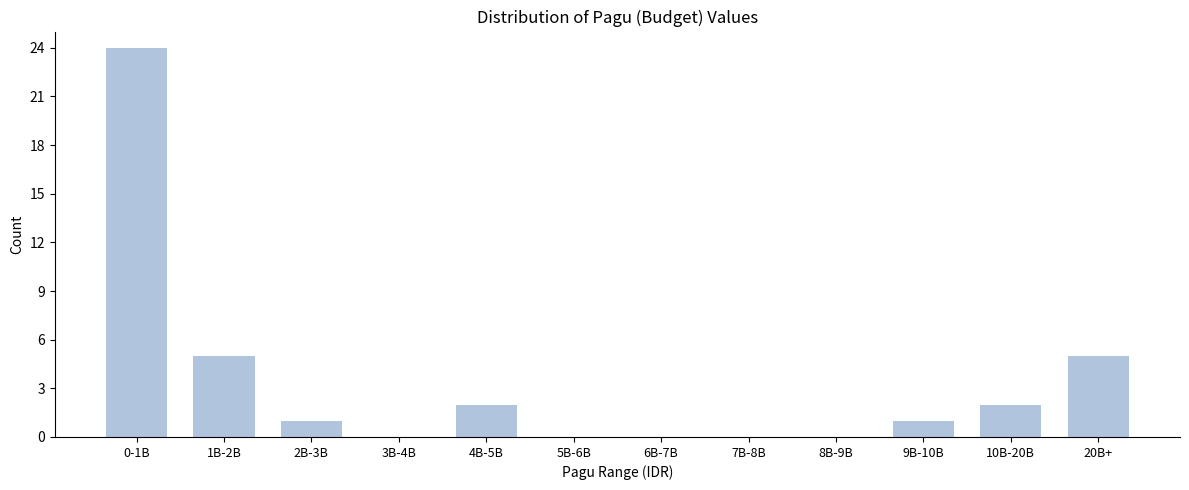

Reading left to right, extract all data points from this chart.

0-1B=24	1B-2B=5	2B-3B=1	3B-4B=0	4B-5B=2	5B-6B=0	6B-7B=0	7B-8B=0	8B-9B=0	9B-10B=1	10B-20B=2	20B+=5